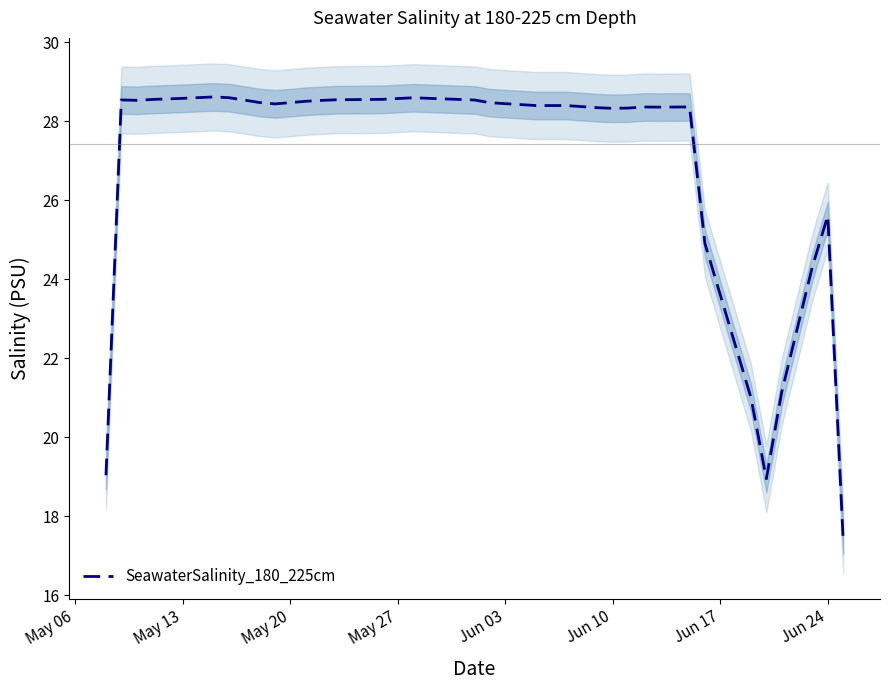

What is the highest value of the SeawaterSalinity_180_225cm series?

28.6